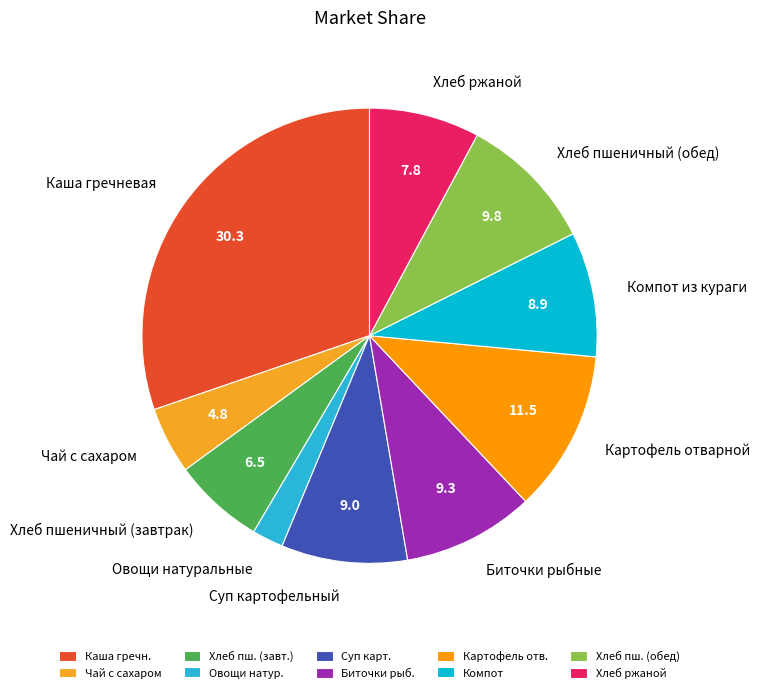

The Биточки рыбные slice represents 9% of the pie. True or false?

True